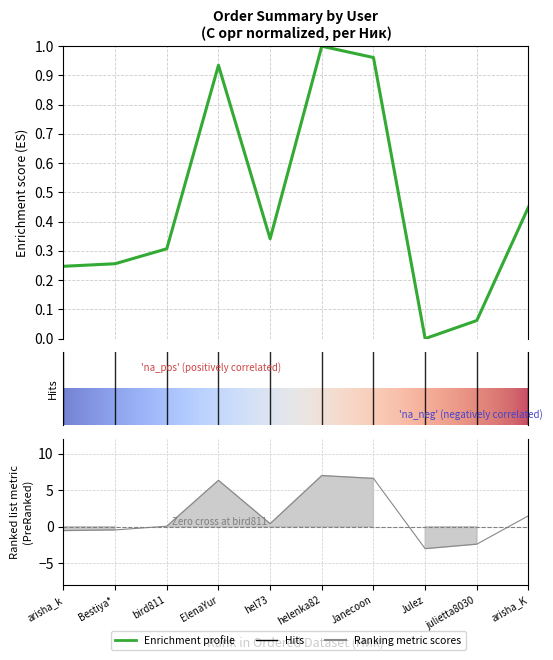

What is the spread (max minus min) of values at Janecoon?

5.7